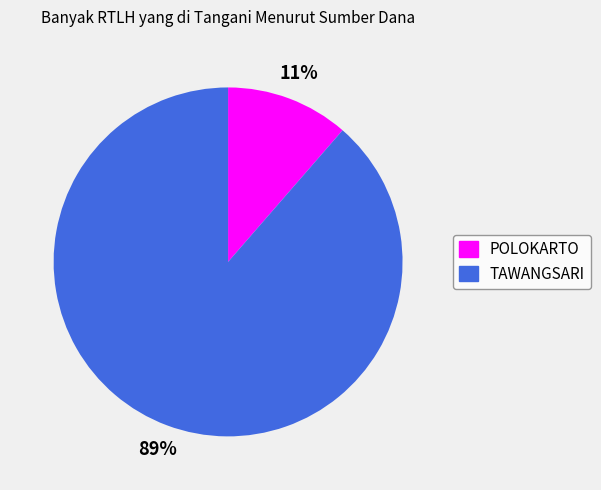

Between POLOKARTO and TAWANGSARI, which is larger?

TAWANGSARI